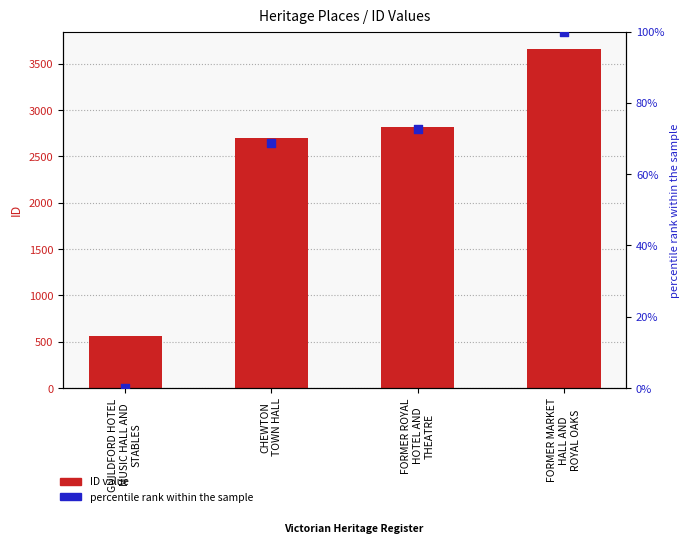

Is the value of ID value at FORMER ROYAL
HOTEL AND
THEATRE greater than the value of percentile rank within the sample at FORMER ROYAL
HOTEL AND
THEATRE?

Yes